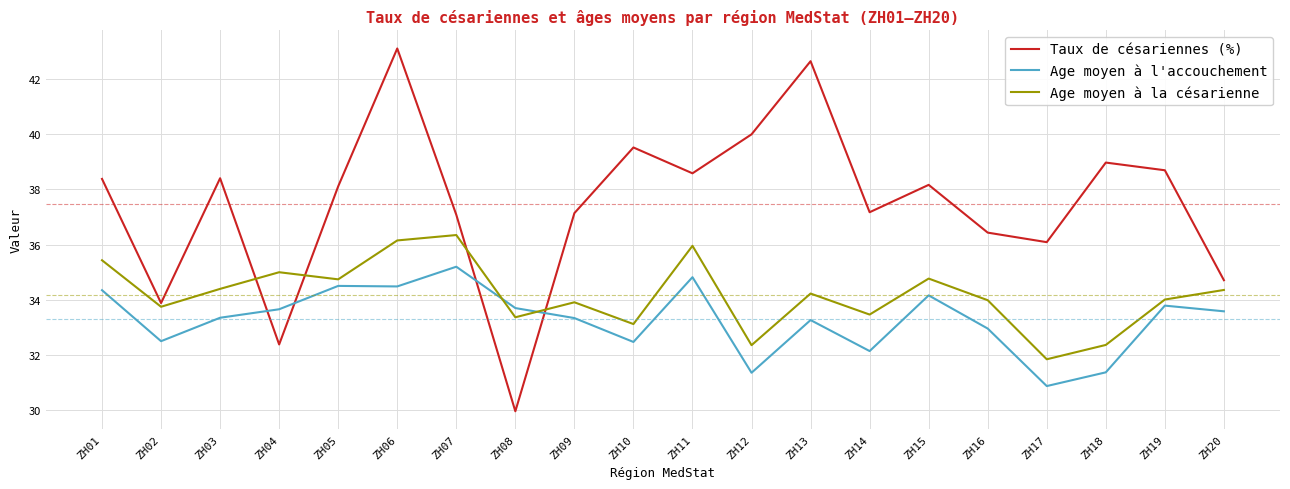

Where do Age moyen à la césarienne and Age moyen à l'accouchement first cross each other?

ZH07 and ZH08